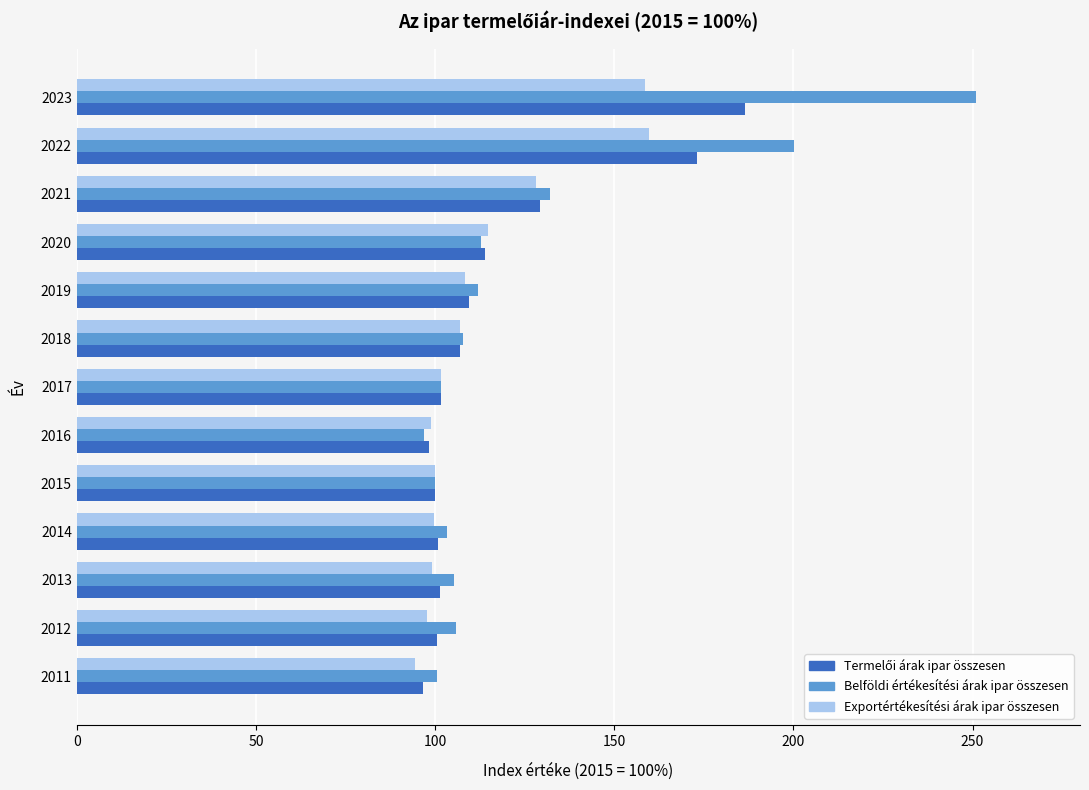

At which category is the sum across all series the highest?

2023